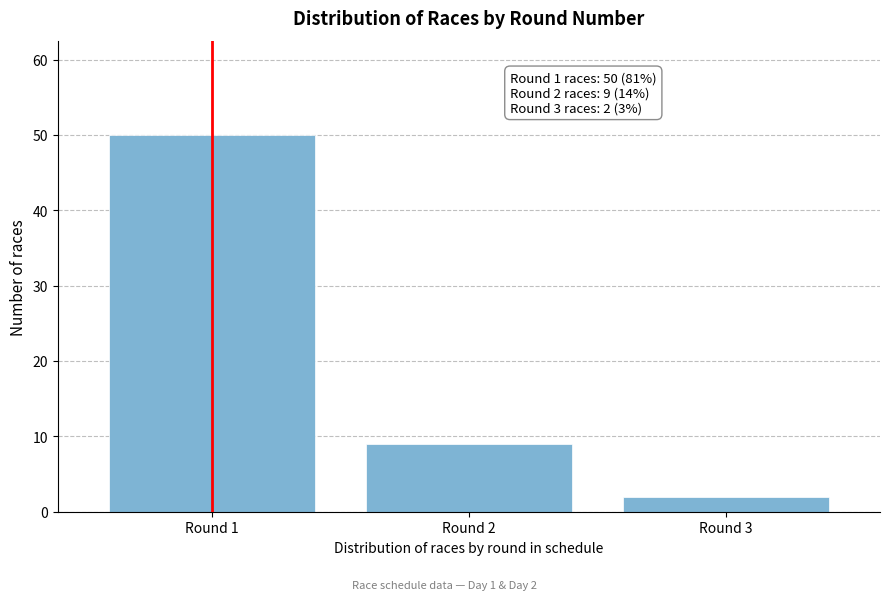

Reading left to right, list all the values displayed in this chart.

Round 1=50	Round 2=9	Round 3=2